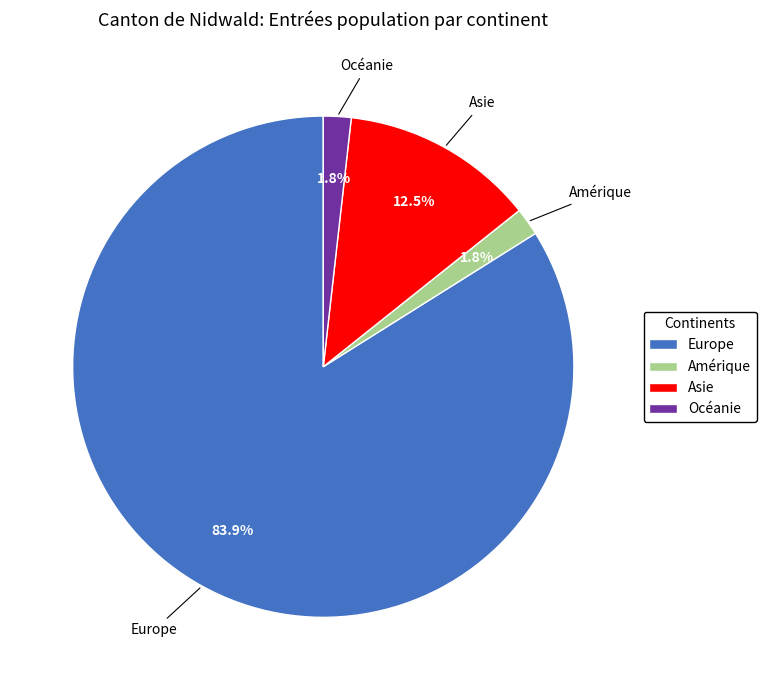

To the nearest percent, what is the difference between the largest and smallest slice percentages?

82%